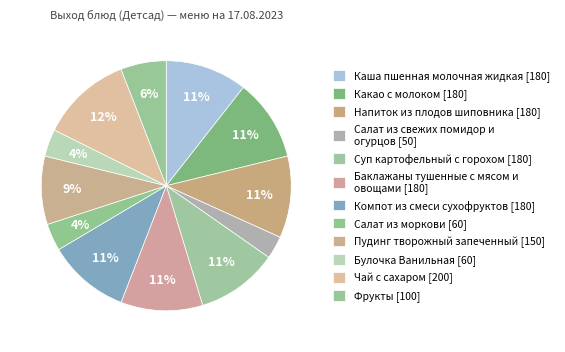

How many slices are in this pie chart?

12